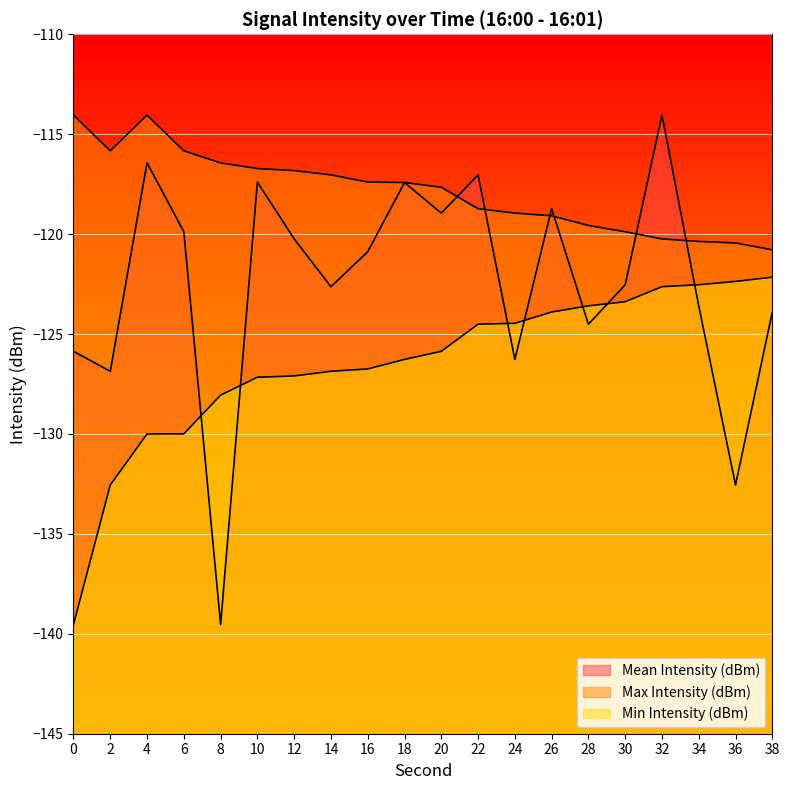

What is the spread (max minus min) of values at 26?

5.2